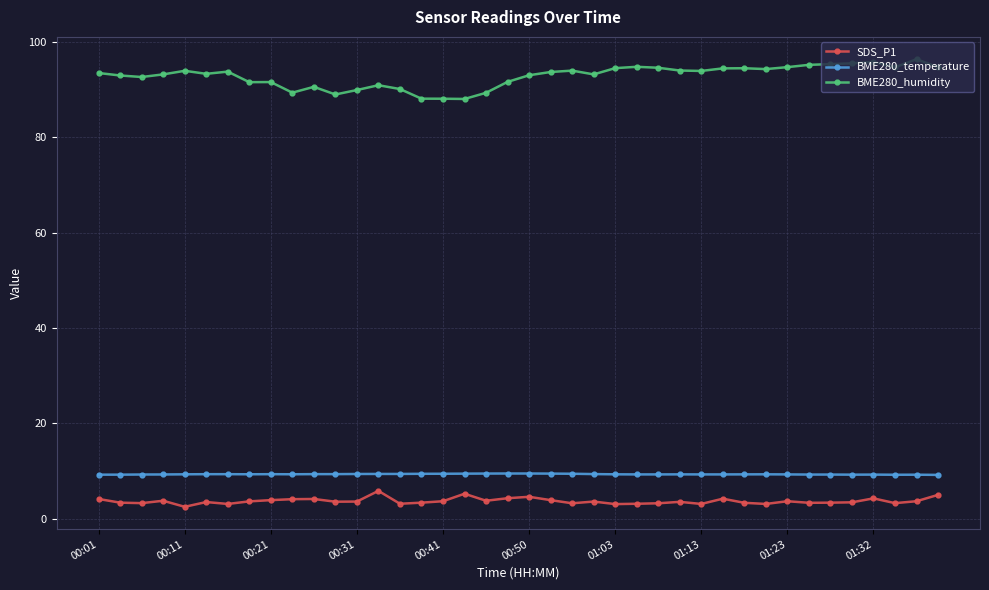

What is the lowest value of the BME280_humidity series?

88.0